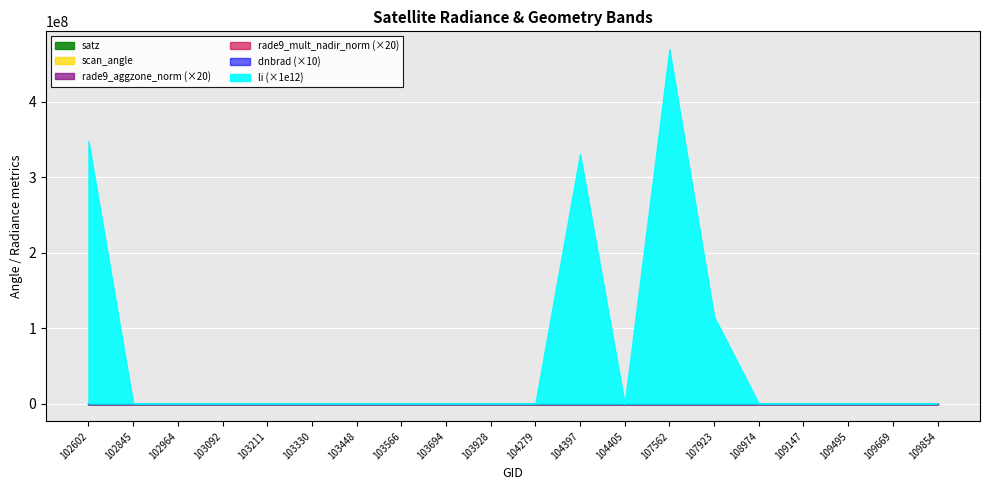

Is it true that dnbrad equals 2.5 at 104397?

True